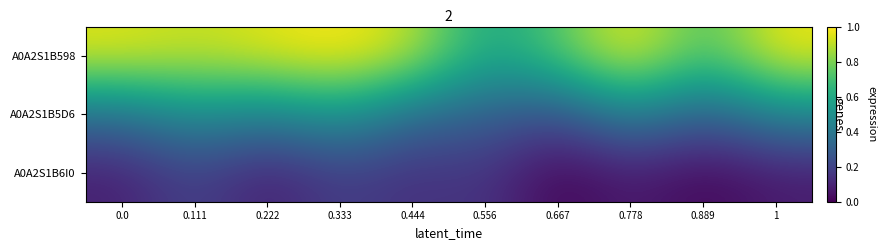

At how many categories does at least one series exceed 0?

10